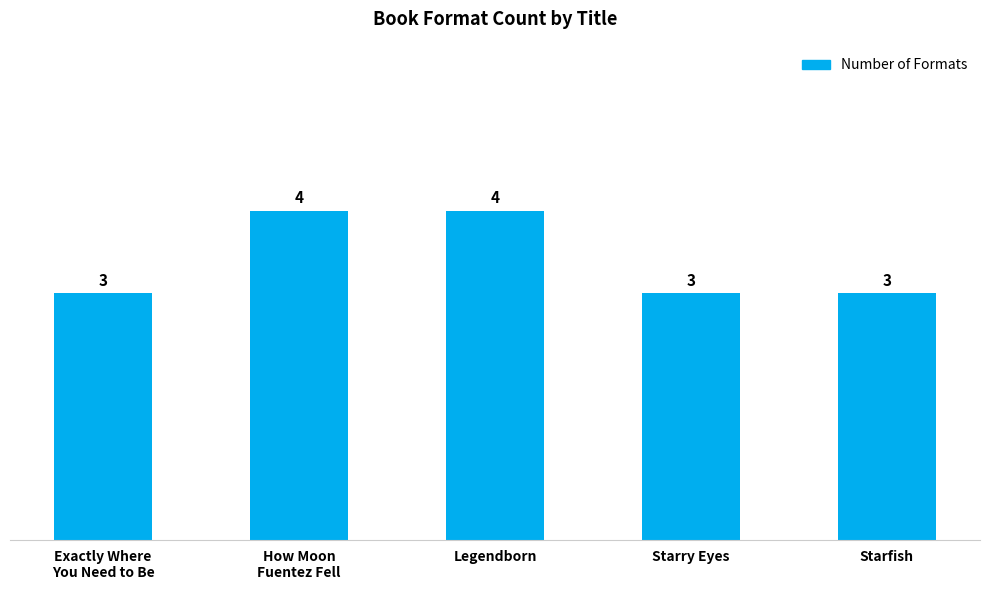

How many values are between 3 and 4?

5